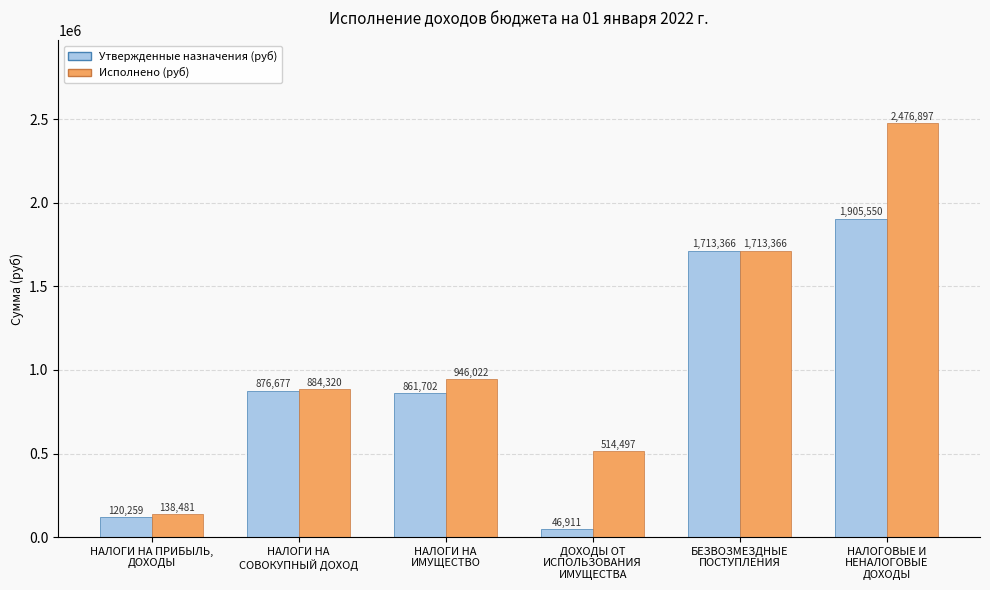

Read the Исполнено (руб) value at НАЛОГИ НА
ИМУЩЕСТВО.

946022.1